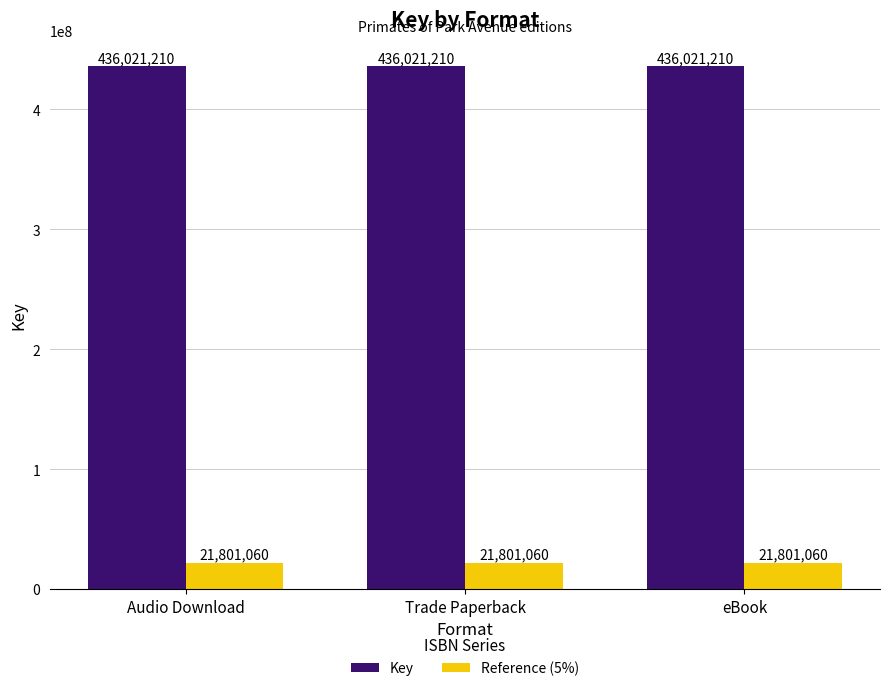

At how many categories does at least one series exceed 122359123?

3